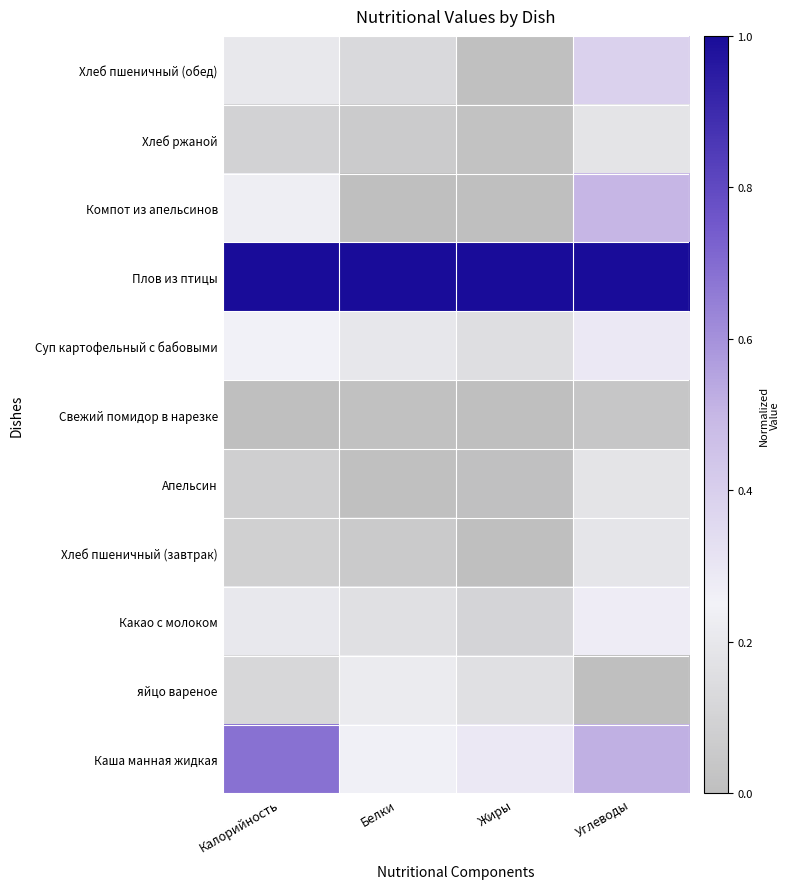

Reading left to right, what are all the values shown in this chart?

Каша манная жидкая: Калорийность=0.7	Белки=0.3	Жиры=0.3	Углеводы=0.5
яйцо вареное: Калорийность=0.1	Белки=0.2	Жиры=0.2	Углеводы=0.0
Какао с молоком: Калорийность=0.2	Белки=0.2	Жиры=0.1	Углеводы=0.3
Хлеб пшеничный (завтрак): Калорийность=0.1	Белки=0.1	Жиры=0.0	Углеводы=0.2
Апельсин: Калорийность=0.1	Белки=0.0	Жиры=0.0	Углеводы=0.2
Свежий помидор в нарезке: Калорийность=0.0	Белки=0.0	Жиры=0.0	Углеводы=0.0
Суп картофельный с бабовыми: Калорийность=0.3	Белки=0.2	Жиры=0.2	Углеводы=0.3
Плов из птицы: Калорийность=1.0	Белки=1.0	Жиры=1.0	Углеводы=1.0
Компот из апельсинов: Калорийность=0.2	Белки=0.0	Жиры=0.0	Углеводы=0.5
Хлеб ржаной: Калорийность=0.1	Белки=0.1	Жиры=0.0	Углеводы=0.2
Хлеб пшеничный (обед): Калорийность=0.2	Белки=0.1	Жиры=0.0	Углеводы=0.4